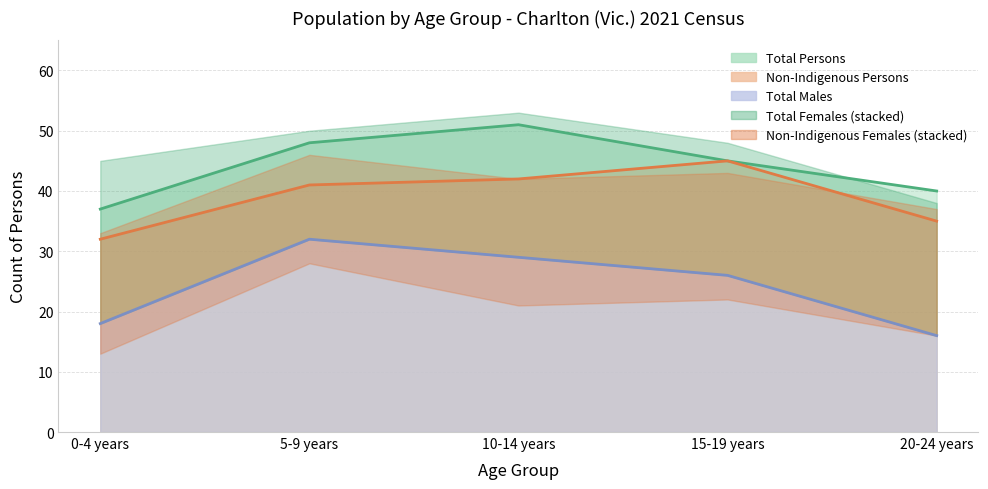

Is it true that Total Persons equals 48 at 5-9 years?

True